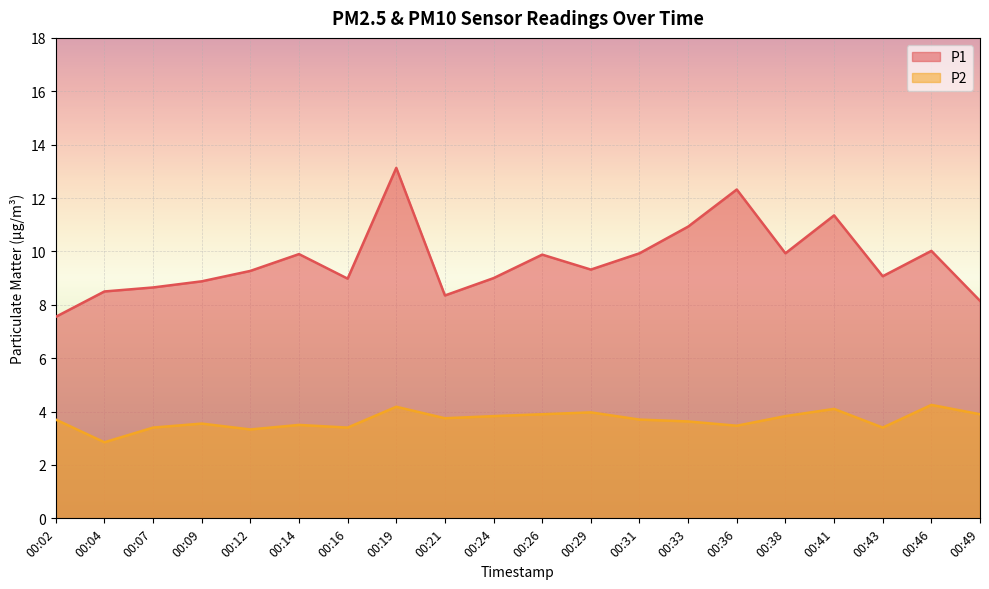

How many lines are shown in the chart?

2